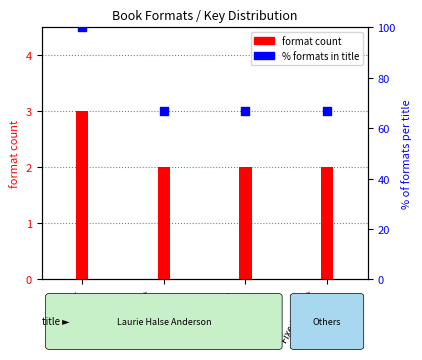

What are all the series names shown in the legend?

format count, % formats in title